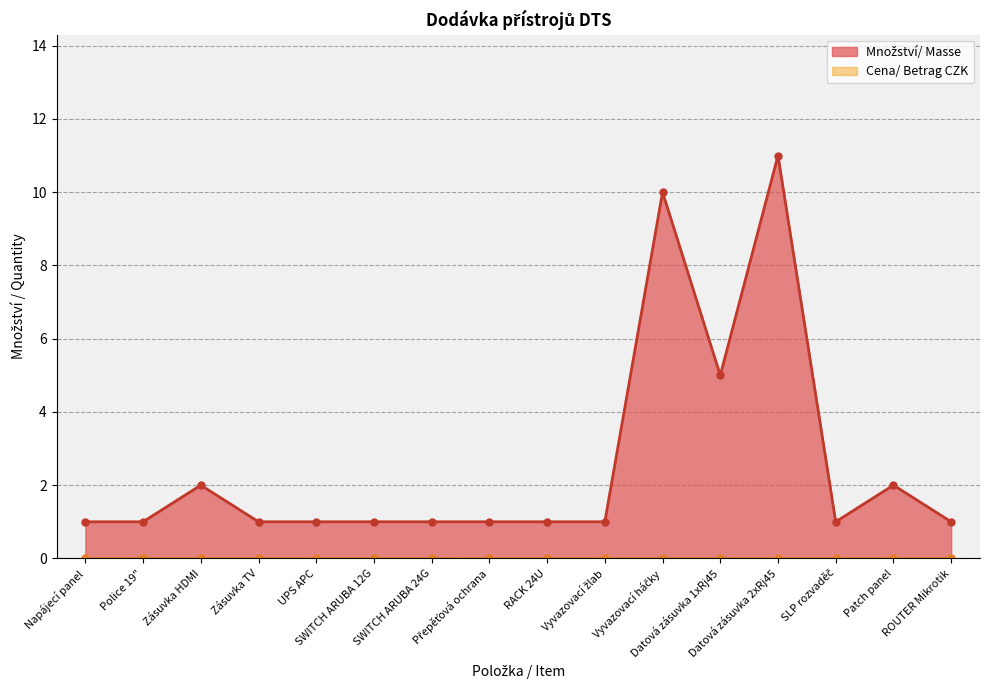

Reading left to right, what are all the values shown in this chart?

1	1	2	1	1	1	1	1	1	1	10	5	11	1	2	1